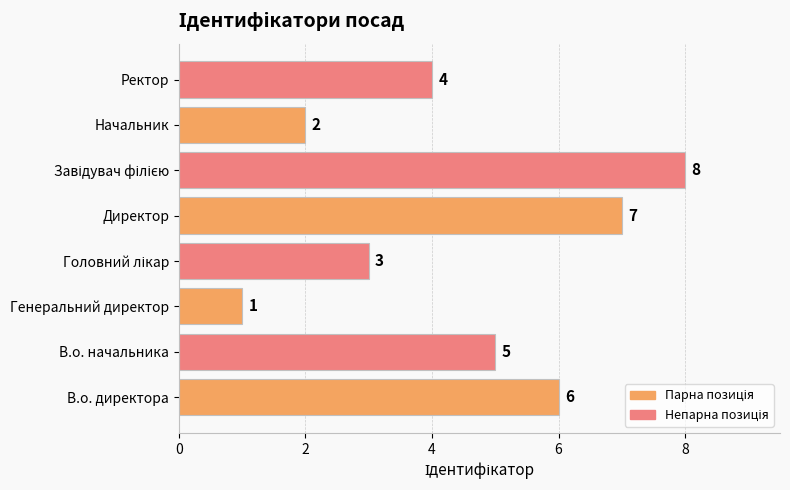

The value at Генеральний директор is 1. True or false?

True